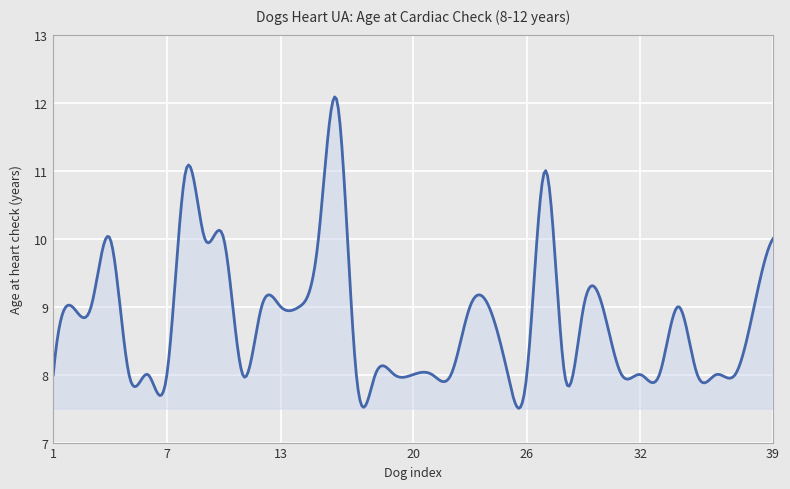

What is the smallest value displayed?

7.5